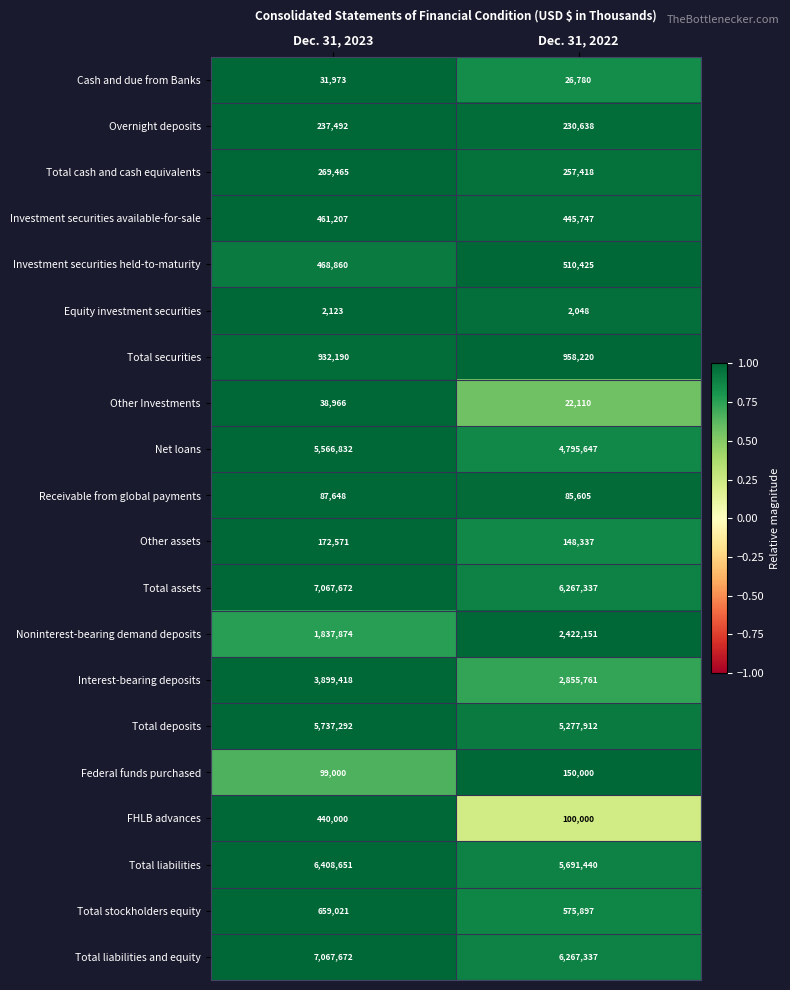

What is the smallest value displayed?

2048